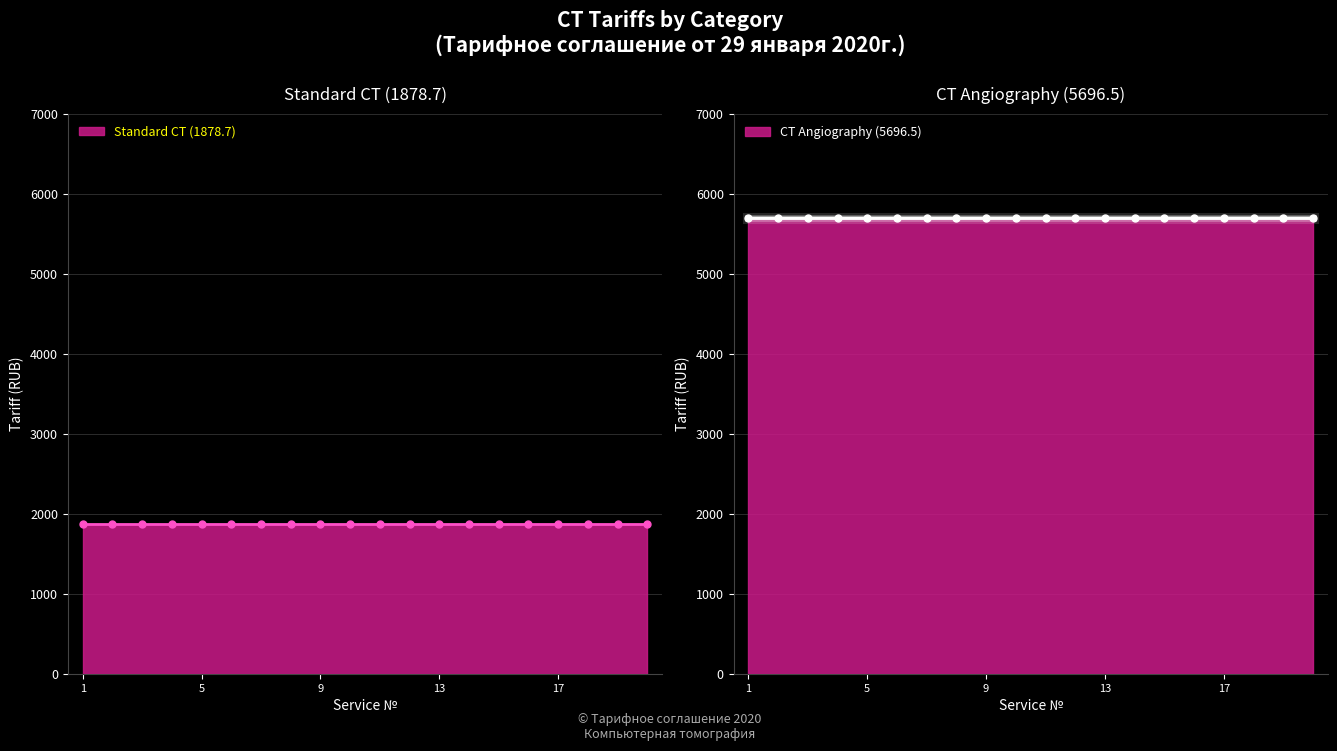

What is the total value across all series at 14?

7575.2